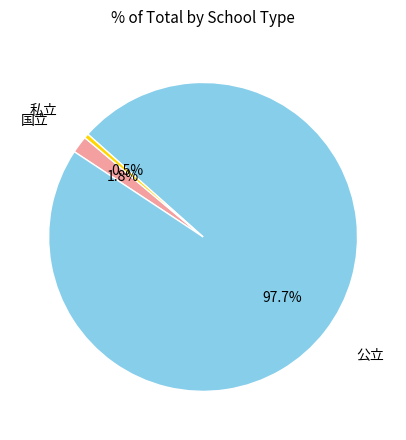

How many slices are in this pie chart?

3